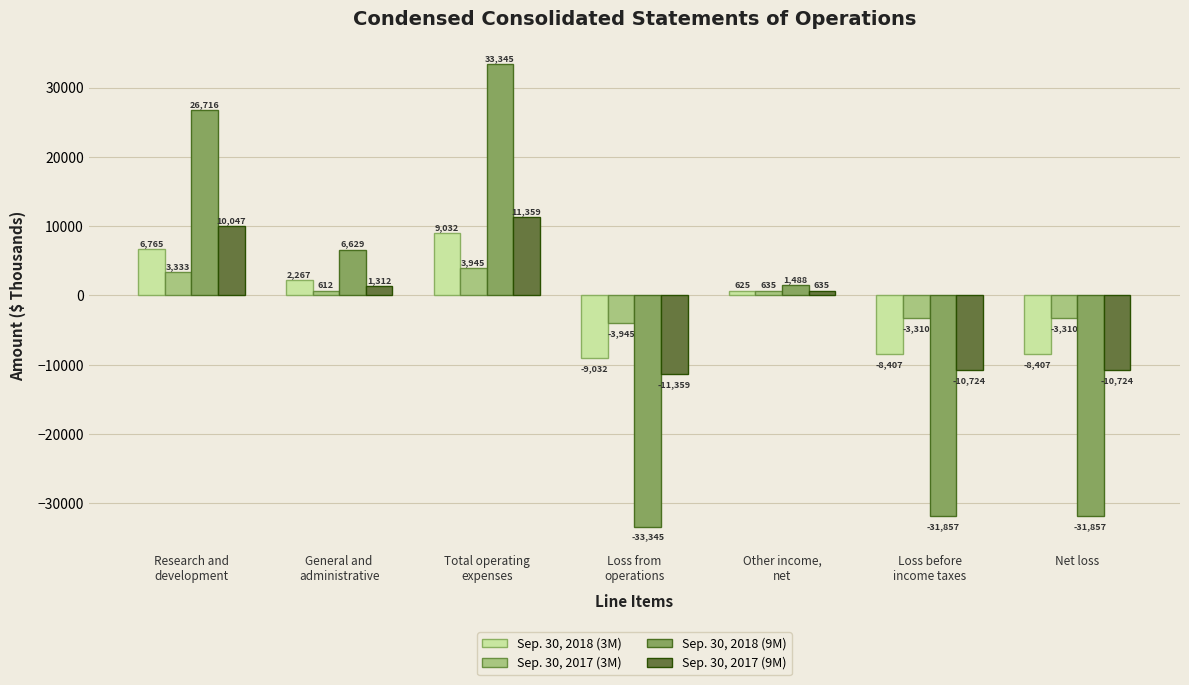

At which category is the sum across all series the highest?

Total operating
expenses